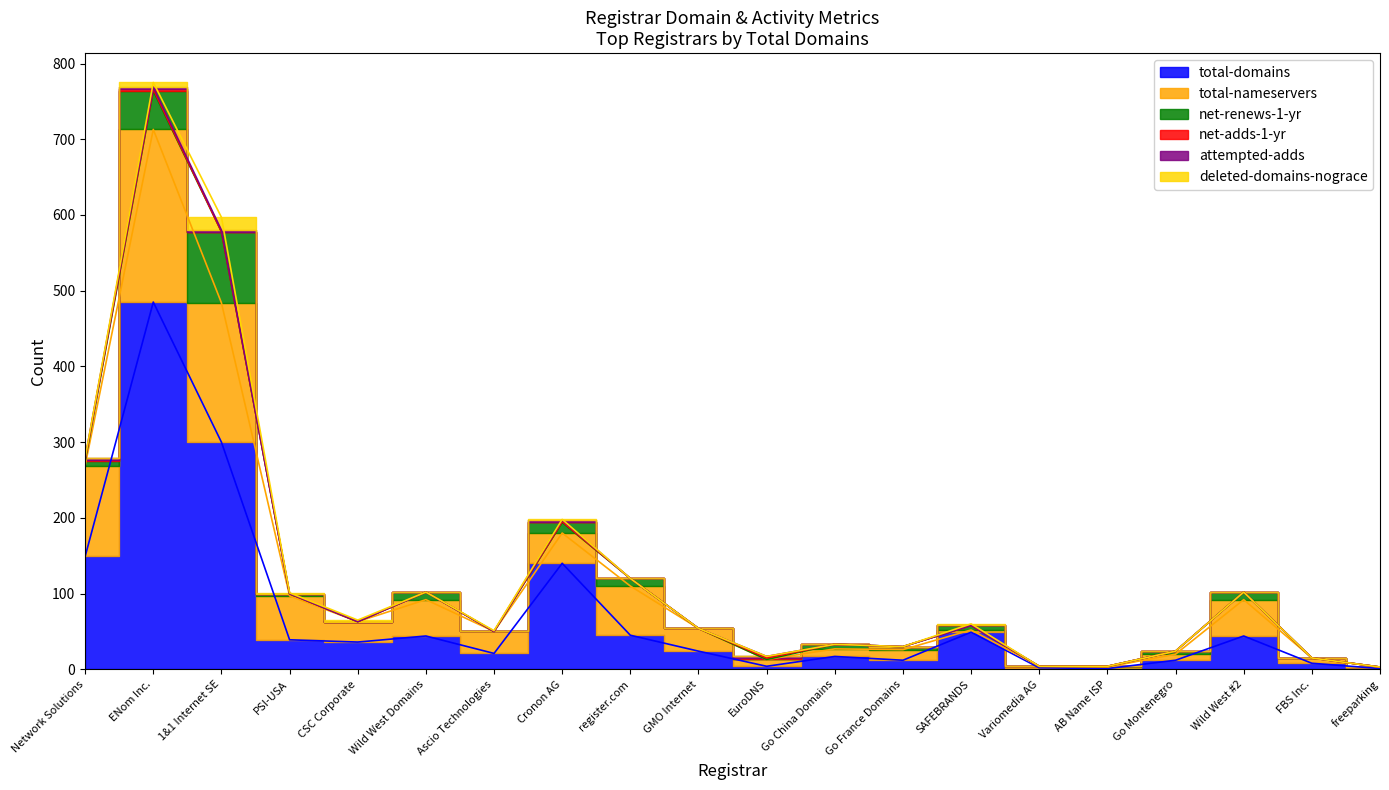

What is the label of the 9th point from the left?

register.com